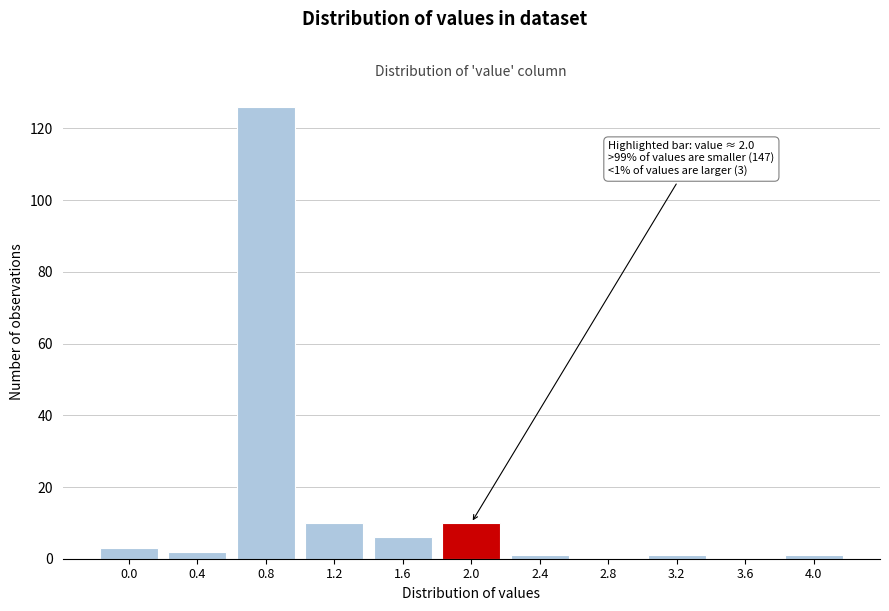

Reading left to right, extract all data points from this chart.

0.0=3	0.4=2	0.8=126	1.2=10	1.6=6	2.0=10	2.4=1	2.8=0	3.2=1	3.6=0	4.0=1